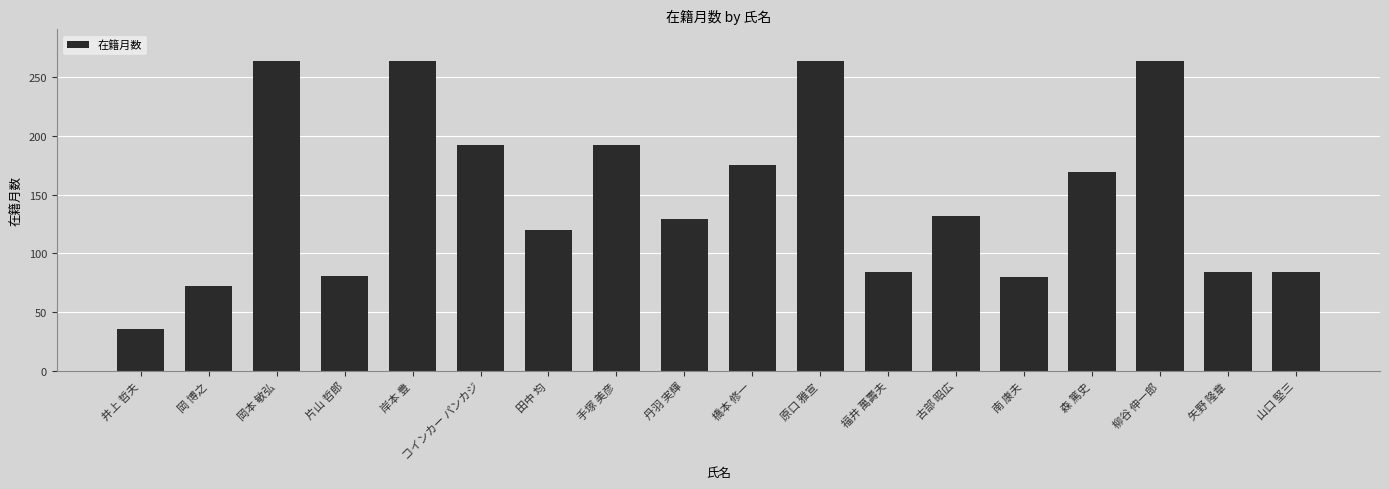

Is it true that the value at 田中 均 is 188?

False